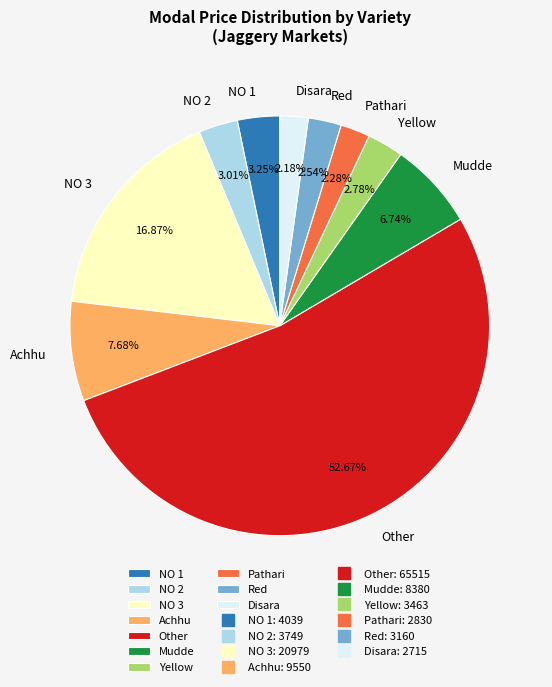

Is there a majority slice in this chart?

Yes